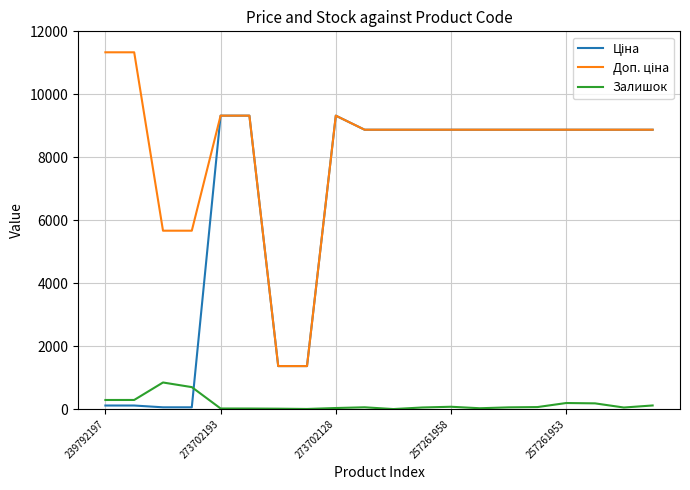

How many lines are shown in the chart?

3